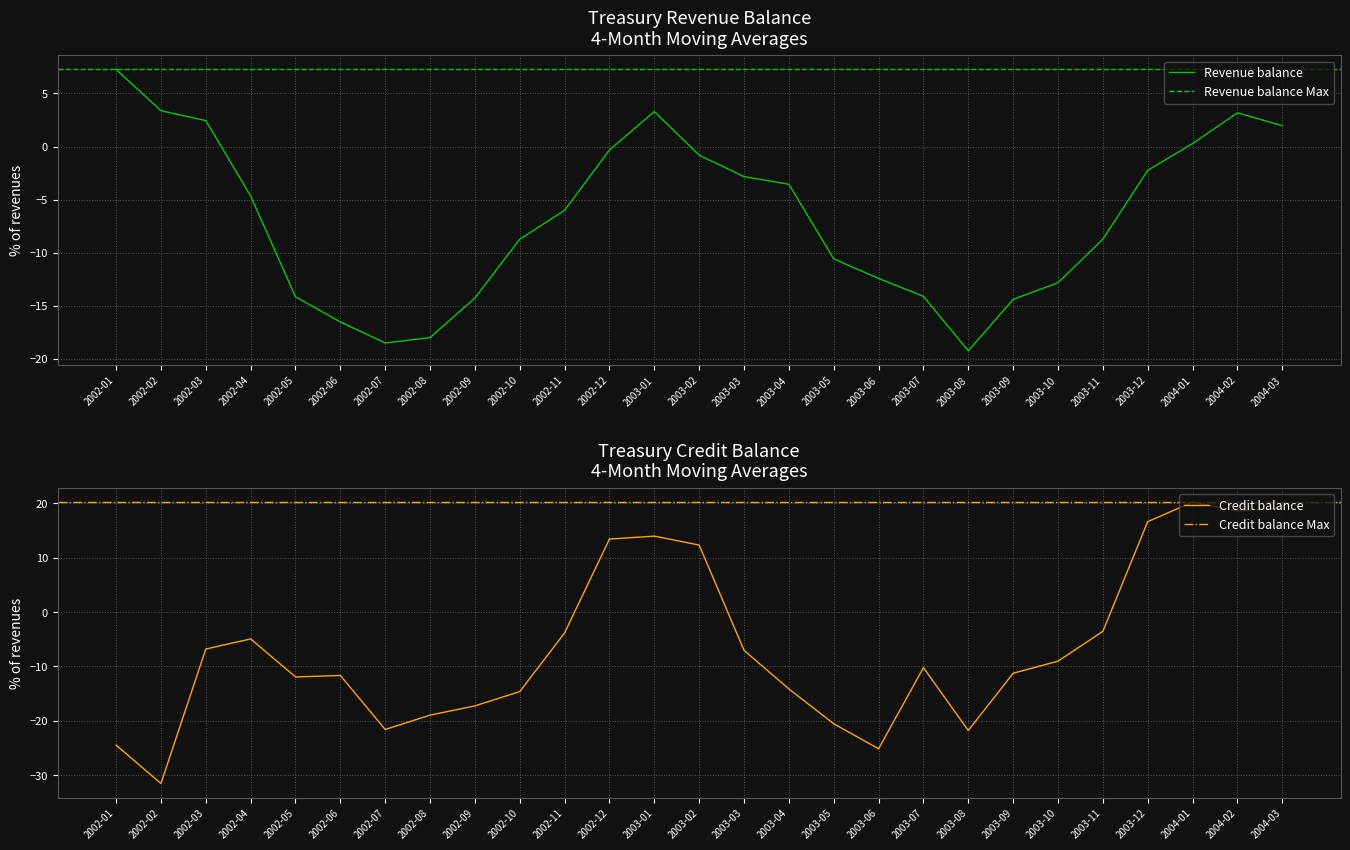

What is the label of the 13th point from the left?

2003-01